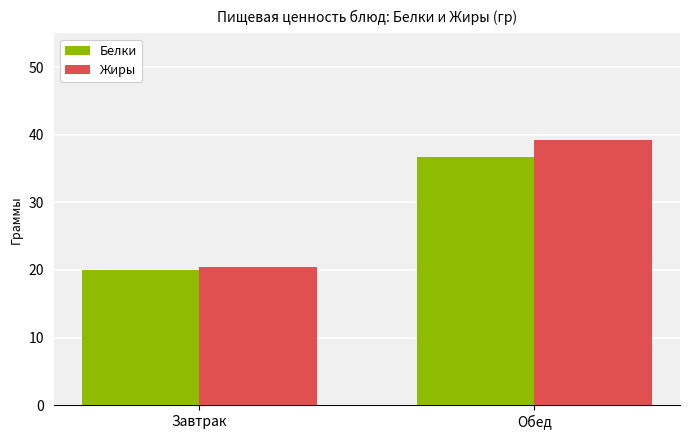

How many values in the Белки series exceed 36?

1